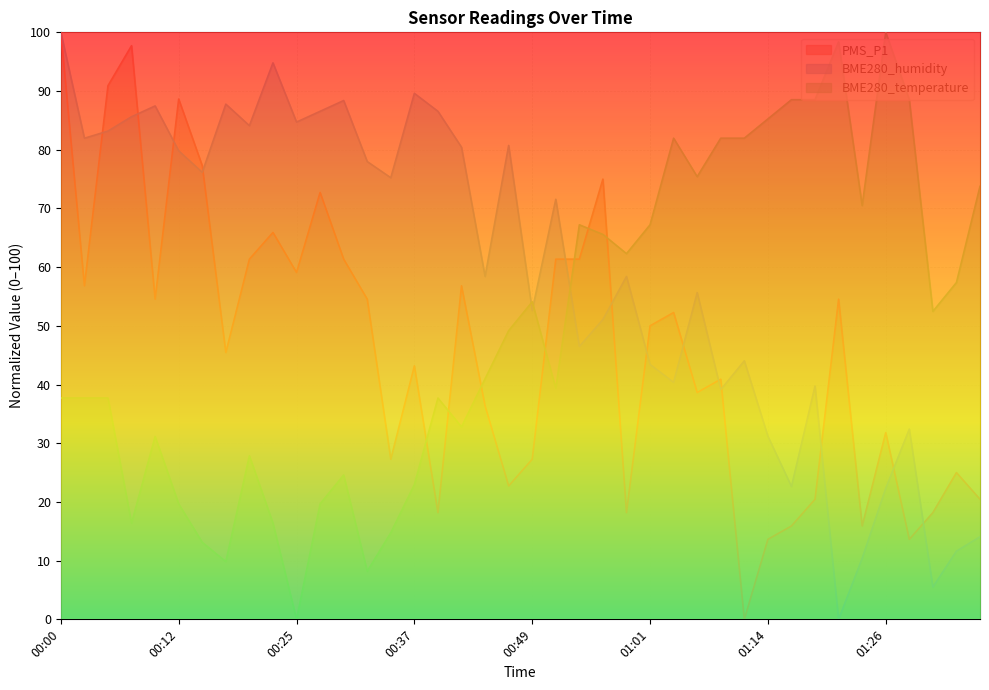

Does the chart have visible grid lines?

Yes